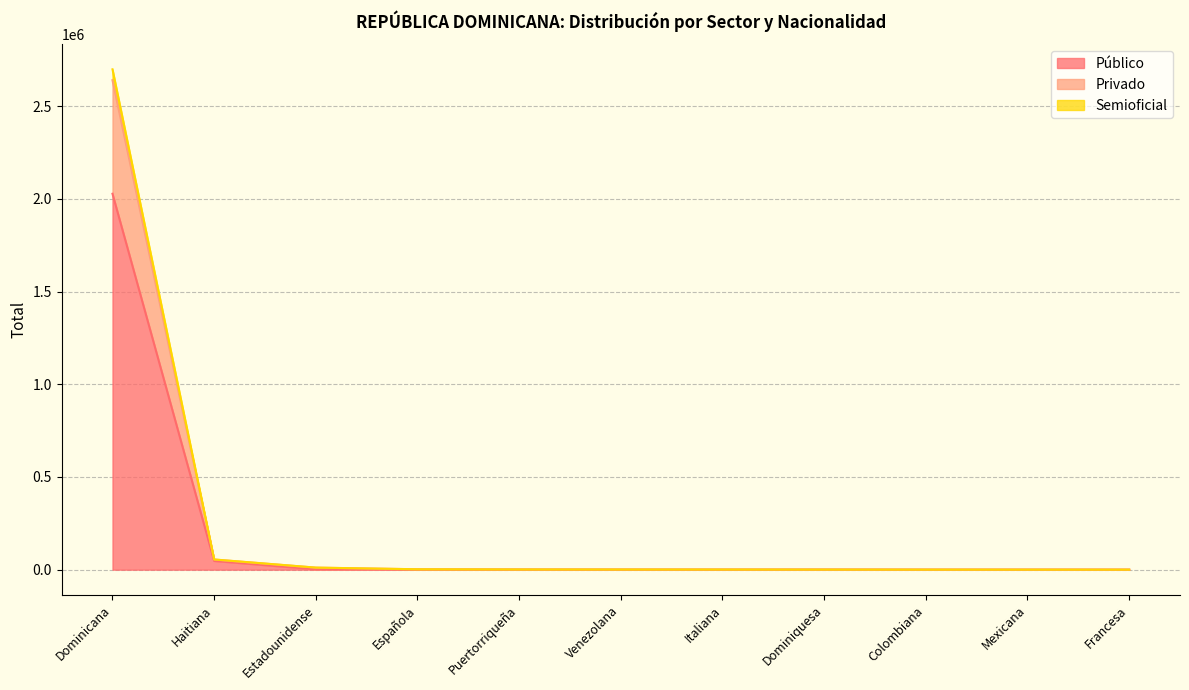

Is it true that Público equals 67 at Francesa?

True